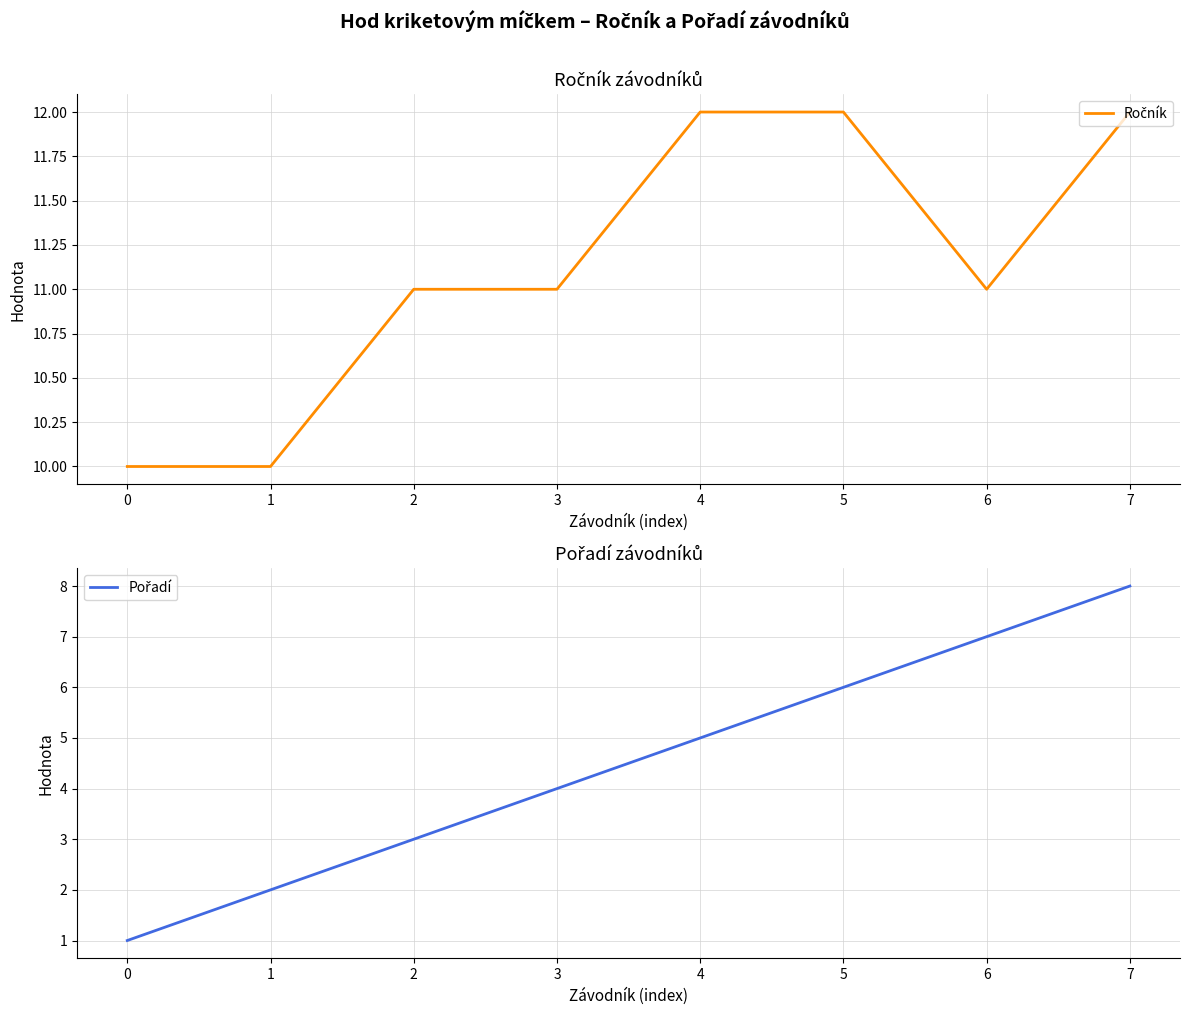

Reading left to right, extract all data points from this chart.

Ročník: 0=10	1=10	2=11	3=11	4=12	5=12	6=11	7=12
Pořadí: 0=1	1=2	2=3	3=4	4=5	5=6	6=7	7=8